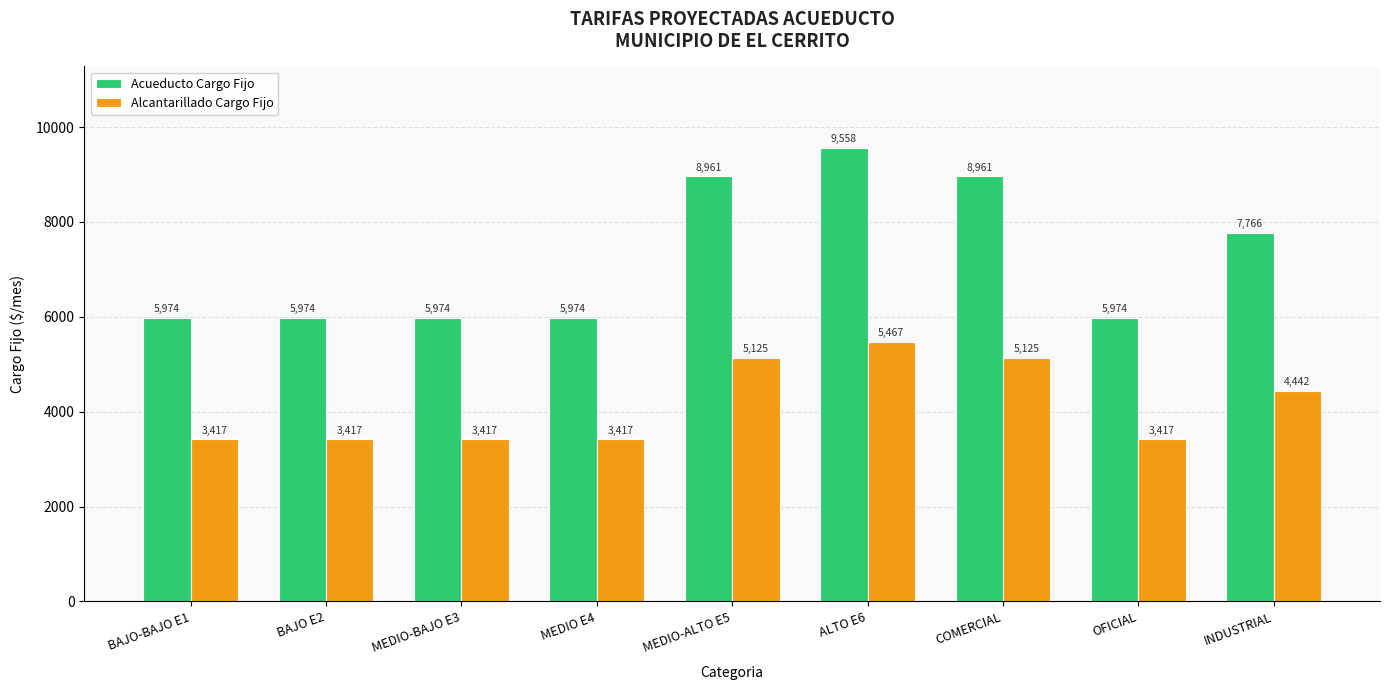

What position from the right is MEDIO E4?

6